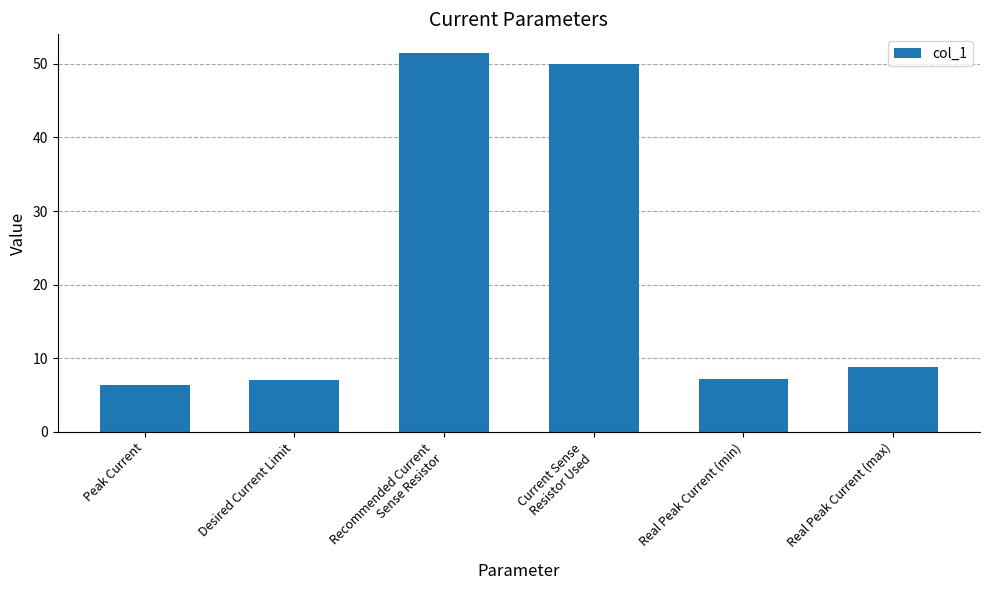

What is the label of the 3rd bar from the left?

Recommended Current
Sense Resistor